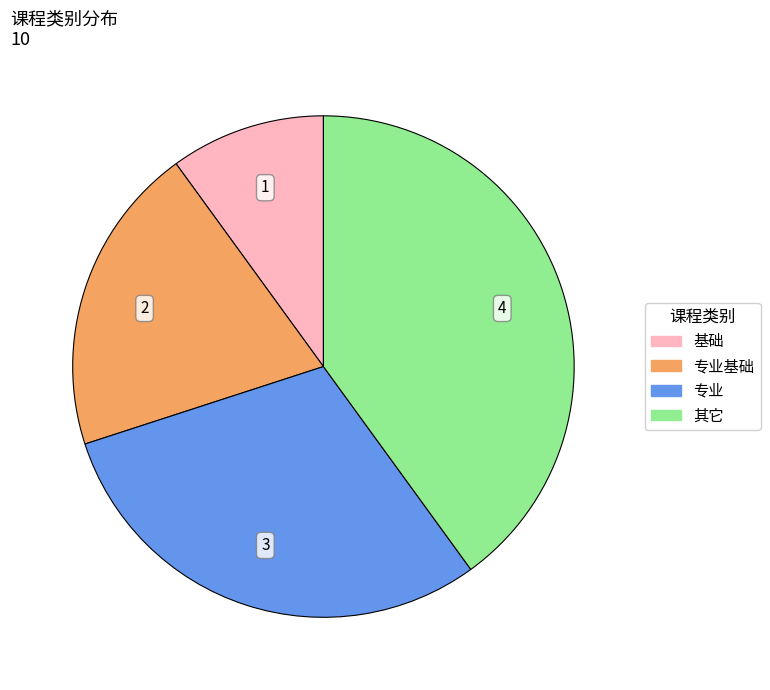

Is it true that 专业 is 36% of the pie?

False